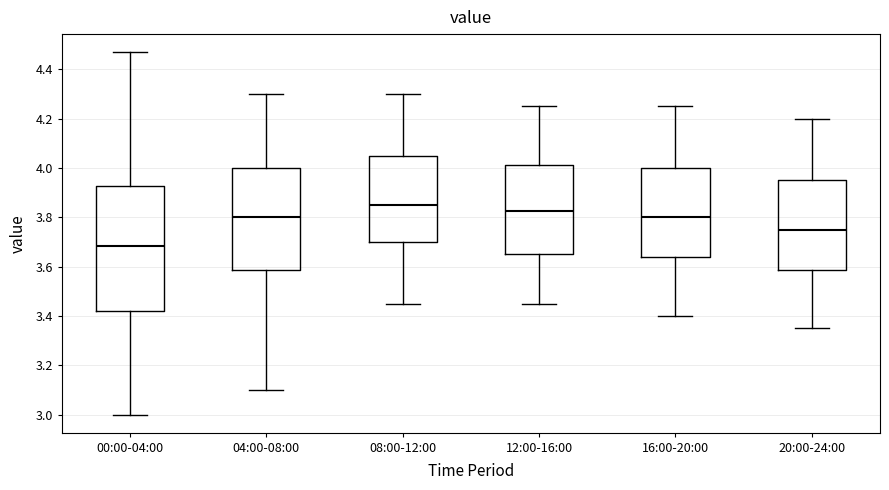

Which box has the lowest median line?

00:00-04:00